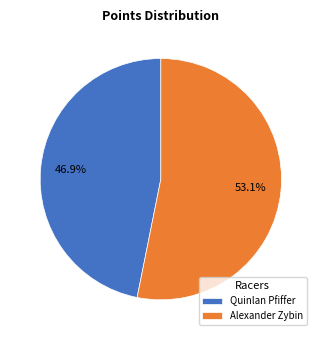

Between Alexander Zybin and Quinlan Pfiffer, which is larger?

Alexander Zybin